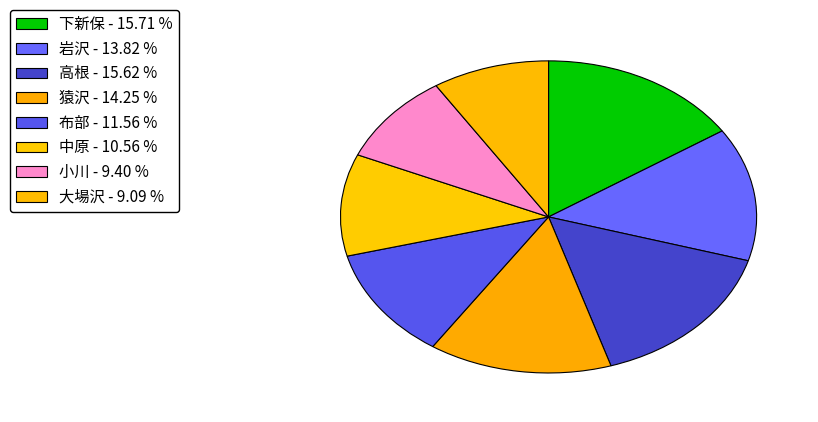

Which slice is the largest?

下新保